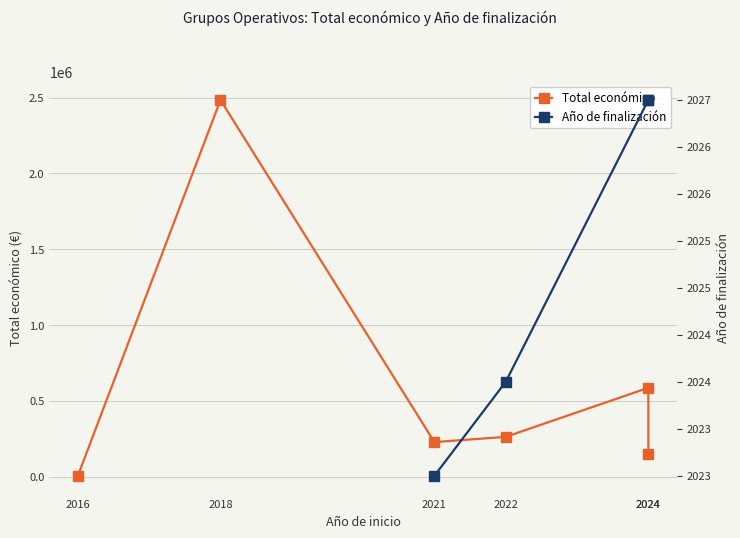

The value at 2022 is 262332. True or false?

True